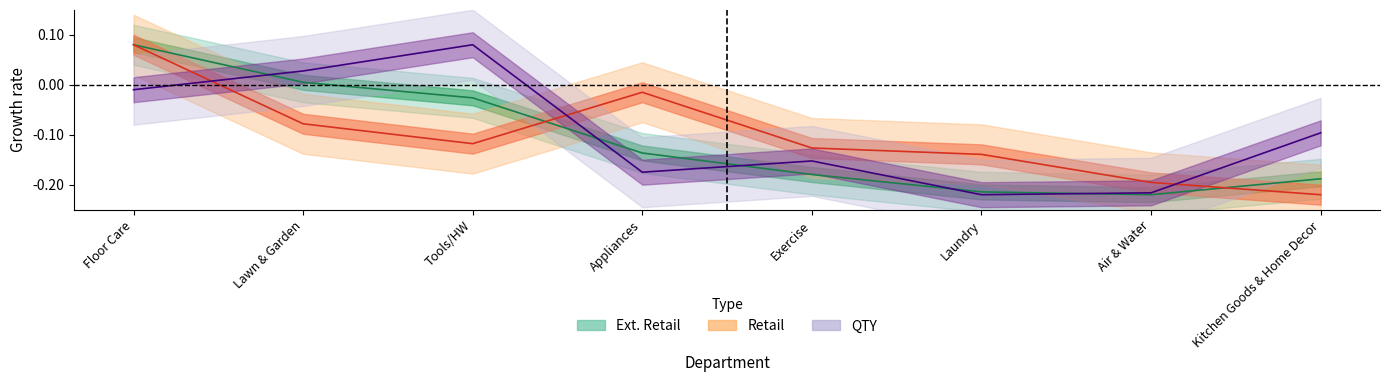

How many interior local valleys does the QTY series have?

2